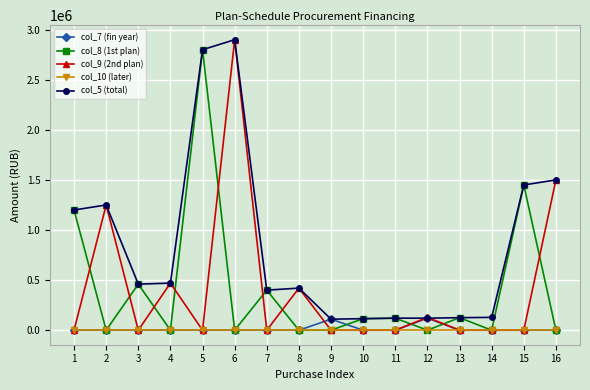

Which series ends up on top after the final intersection of col_8 (1st plan) and col_9 (2nd plan)?

col_9 (2nd plan)